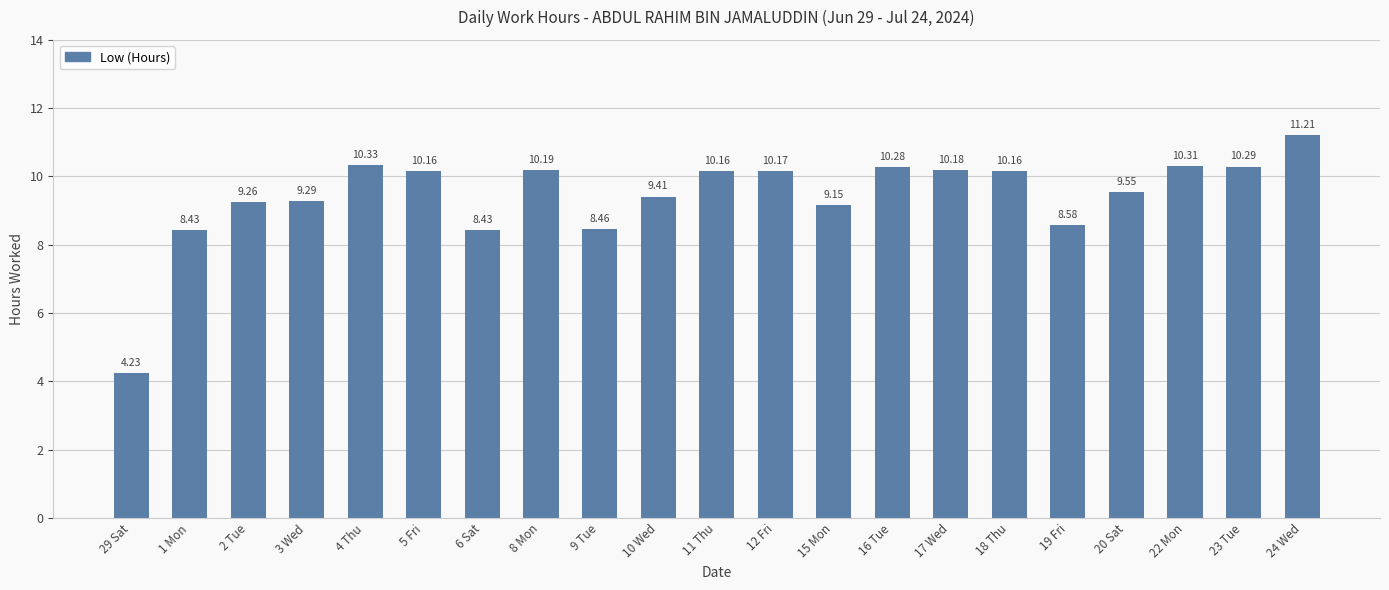

The chart shows a value of 11.2 at 24 Wed. True or false?

True